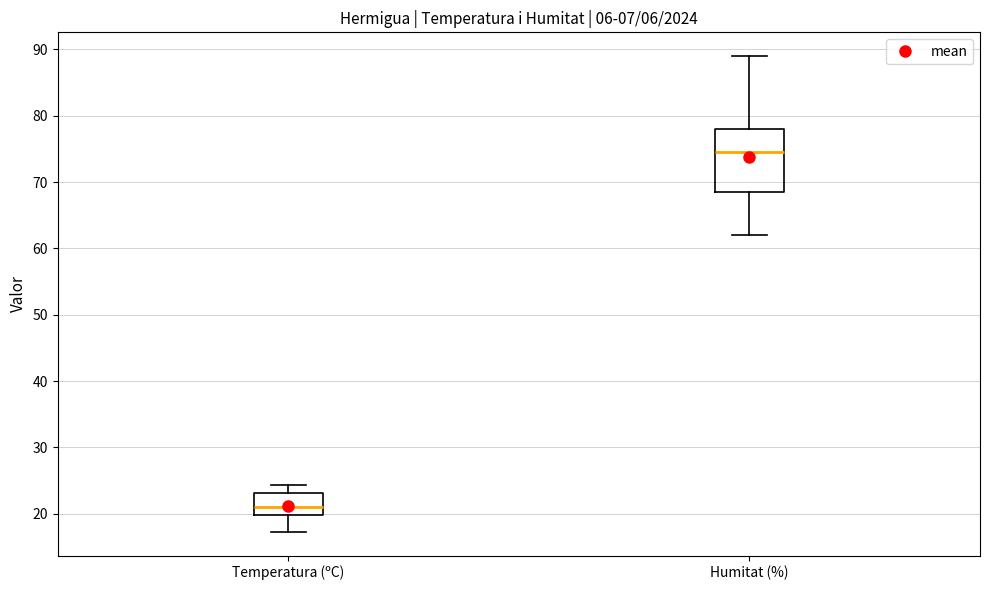

Reading left to right, transcribe this box plot: for each box, give where its median line is, the range the box spans, and where its two whiskers end, as read against the y-axis. The values are not printed on the chart, so give them approximately, as read against the axis.

Temperatura (ºC): median 21, box 20 to 23, whiskers 17 to 24
Humitat (%): median 75, box 69 to 78, whiskers 62 to 89